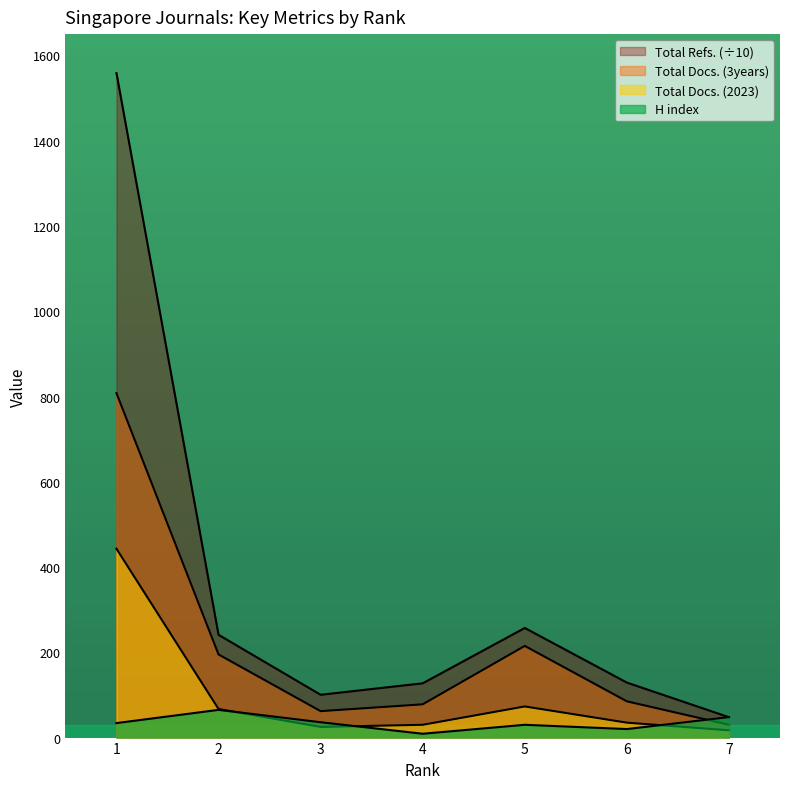

Where does the Total Docs. (2023) series first go above 35?

1